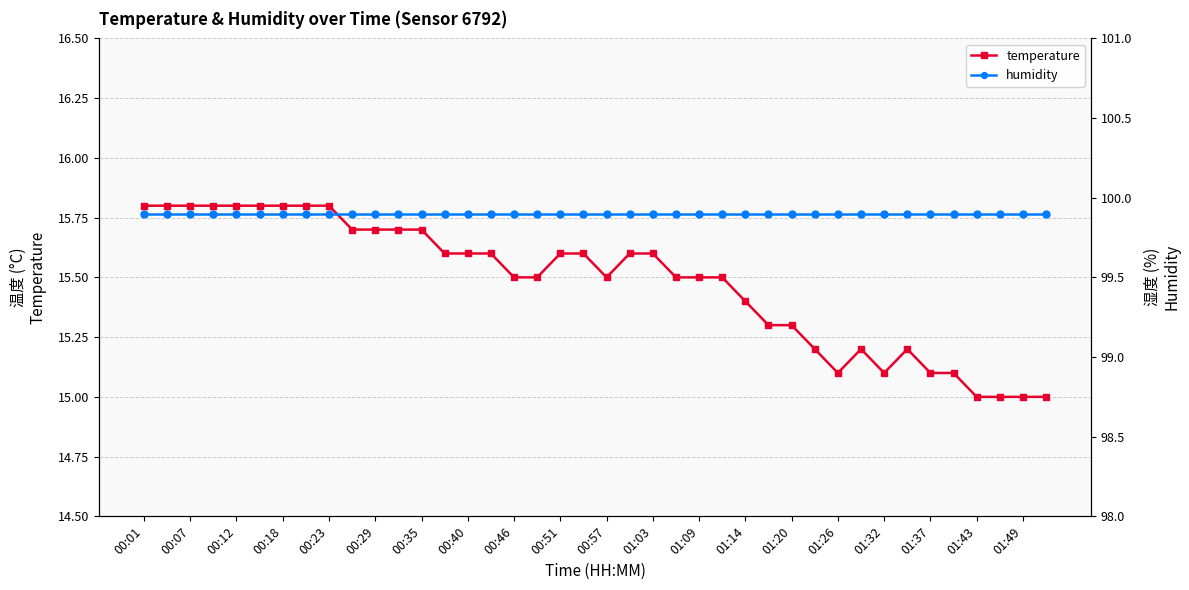

List the series in order of their overall mean, lowest first.

temperature, humidity